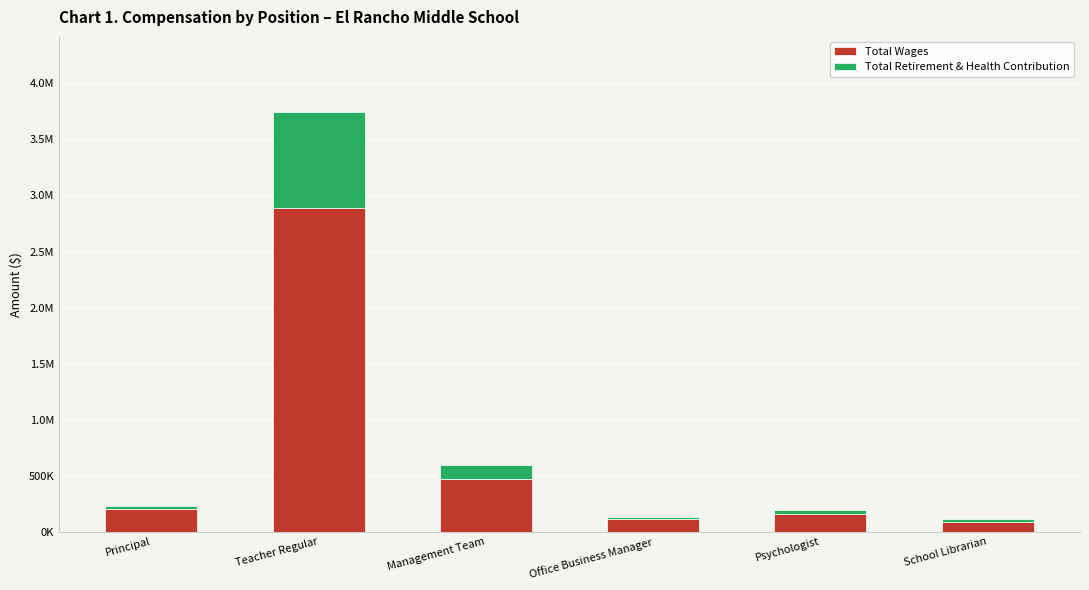

At which category is the sum across all series the highest?

Teacher Regular